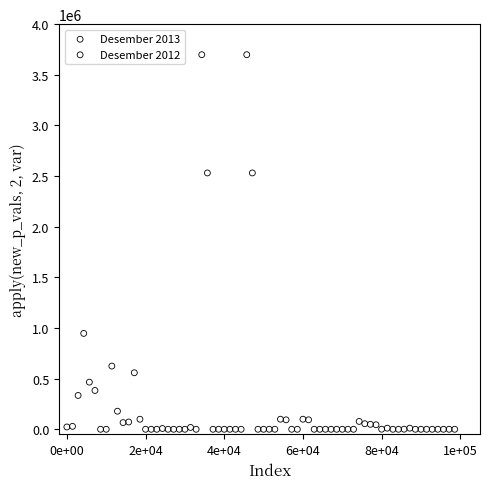

Which series reaches the maximum Y coordinate?

Desember 2013